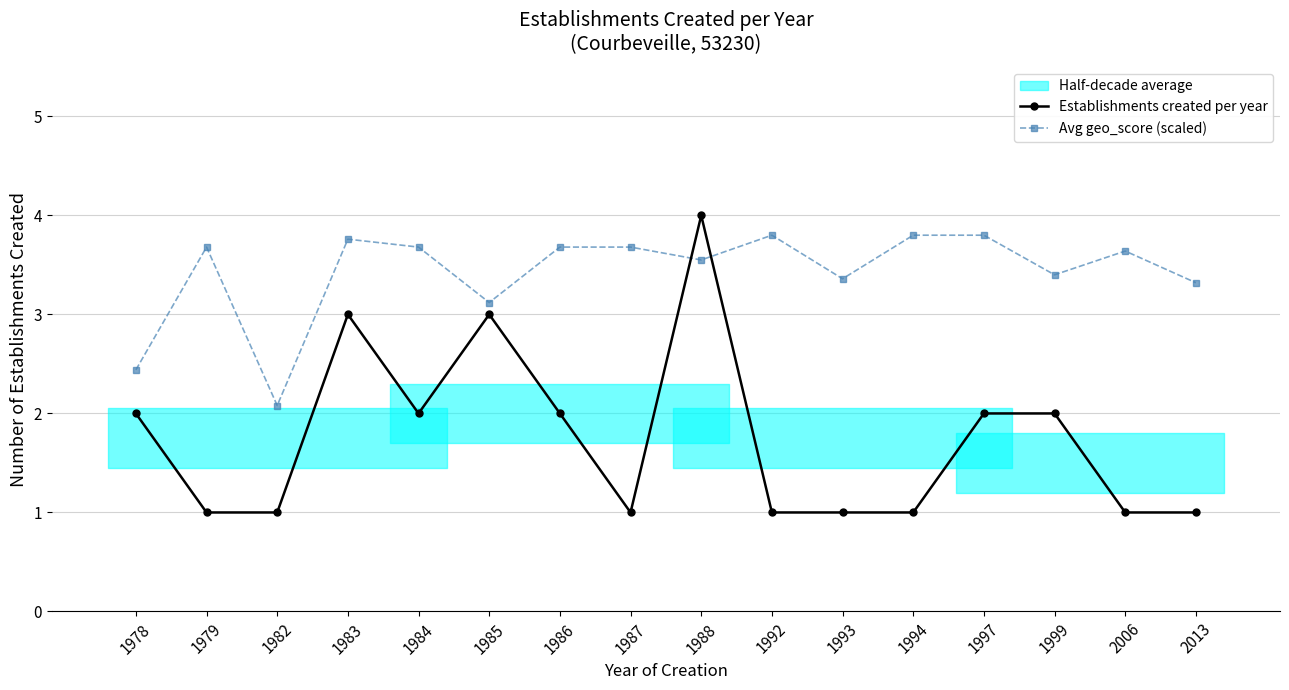

Where is the first local minimum for Establishments created per year?

1984